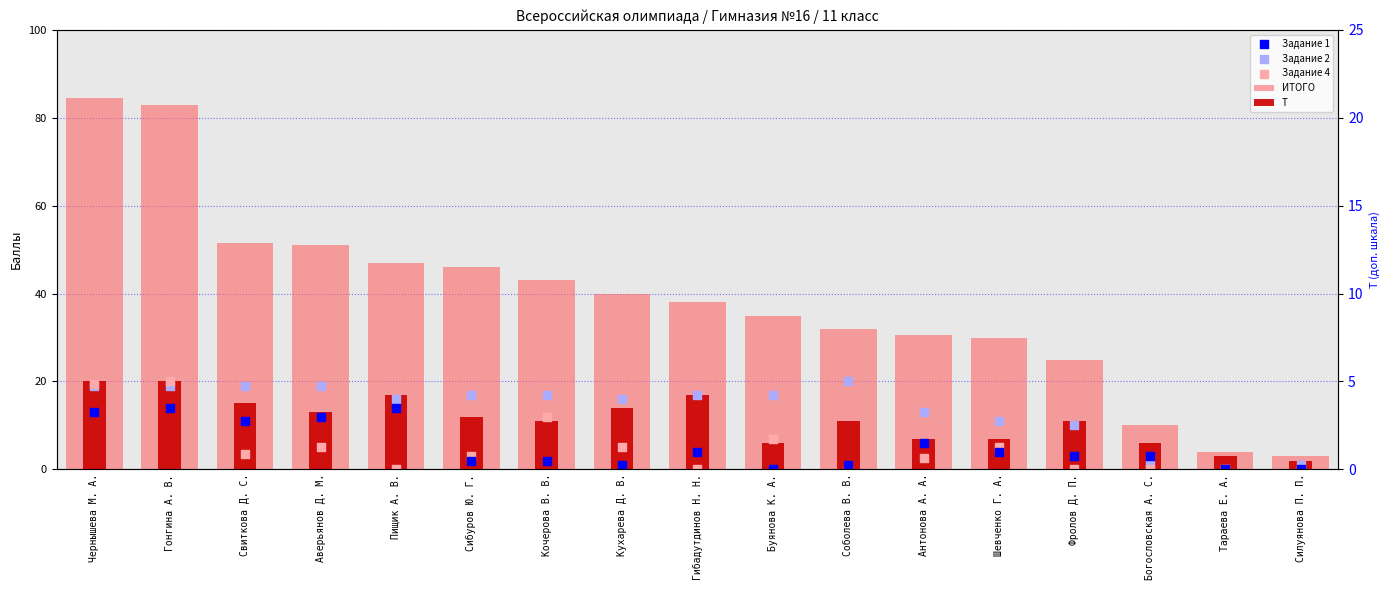

Is the value of Задание 2 at Сибуров Ю. Г. greater than the value of Задание 4 at Фролов Д. П.?

Yes